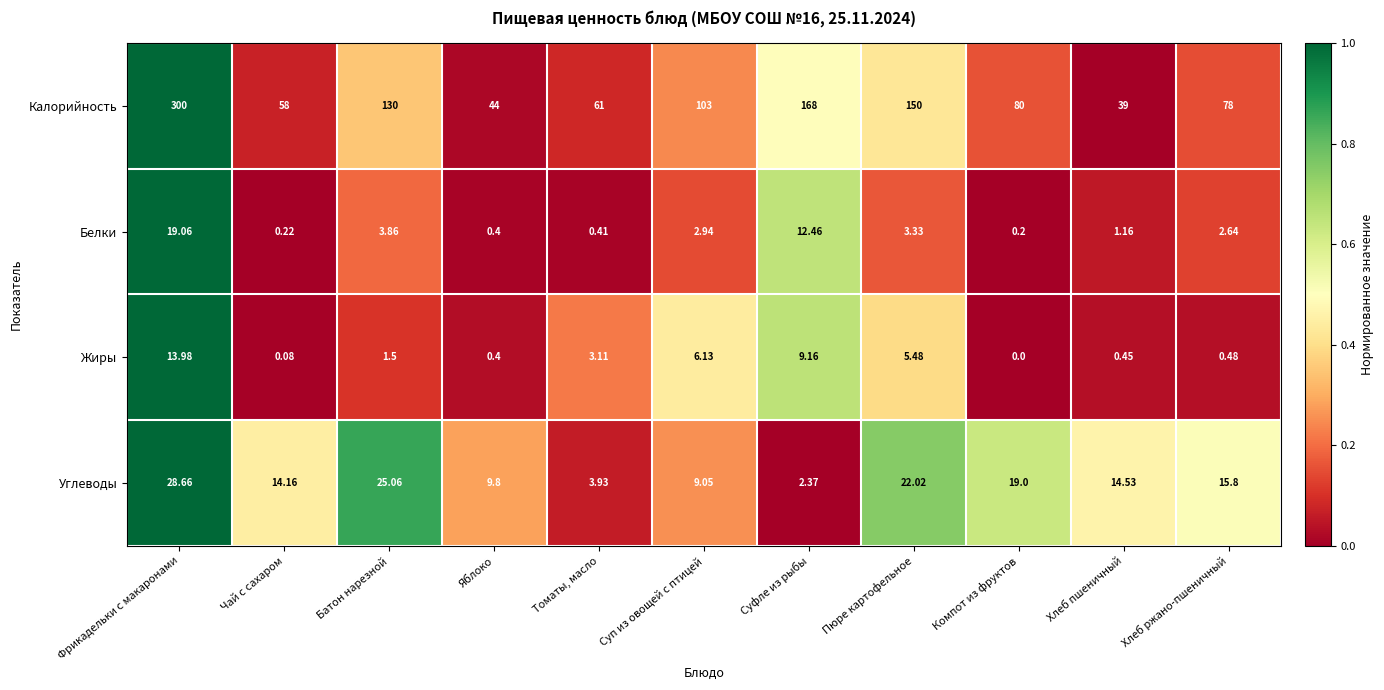

Which category has the lowest value in the Белки series?

Компот из фруктов